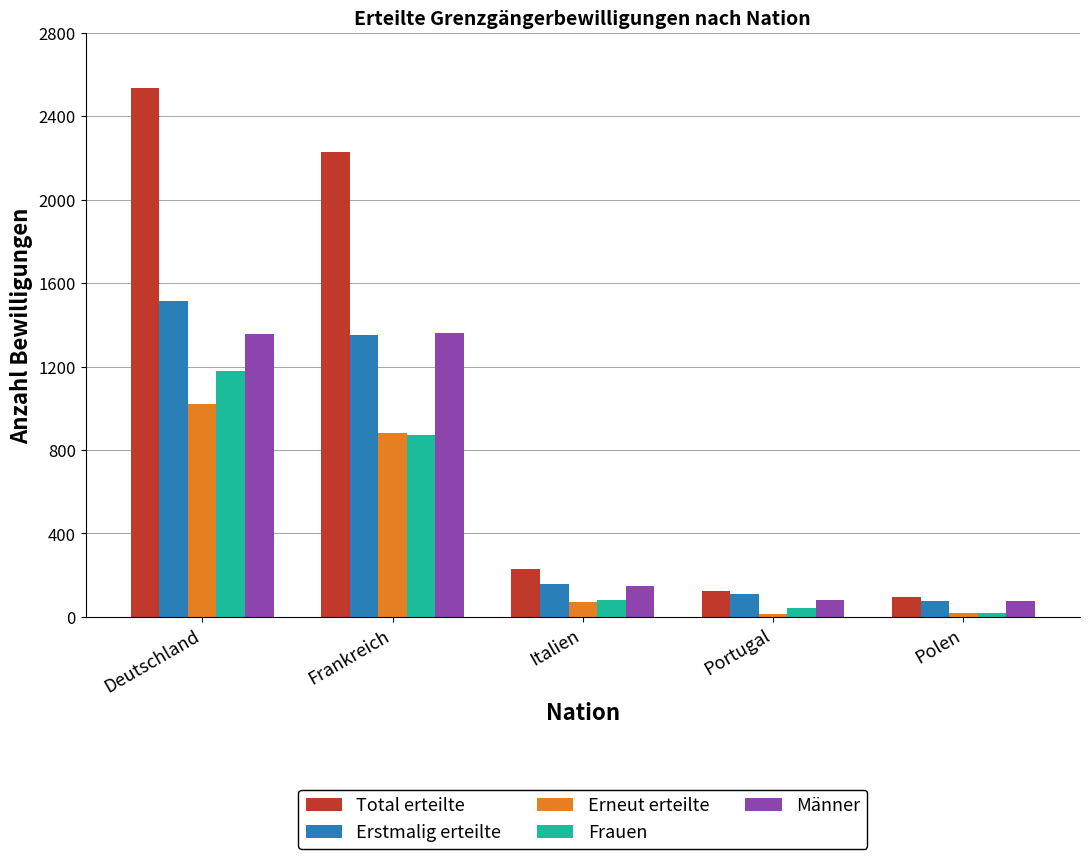

At which label is Erstmalig erteilte closest to 795?

Frankreich